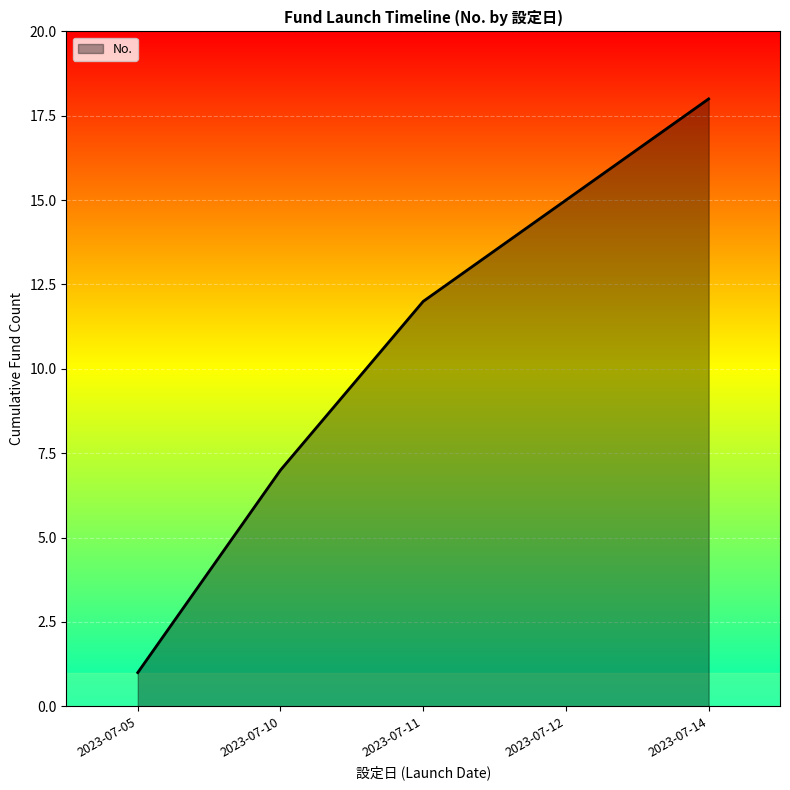

What is the sum of all values?

53